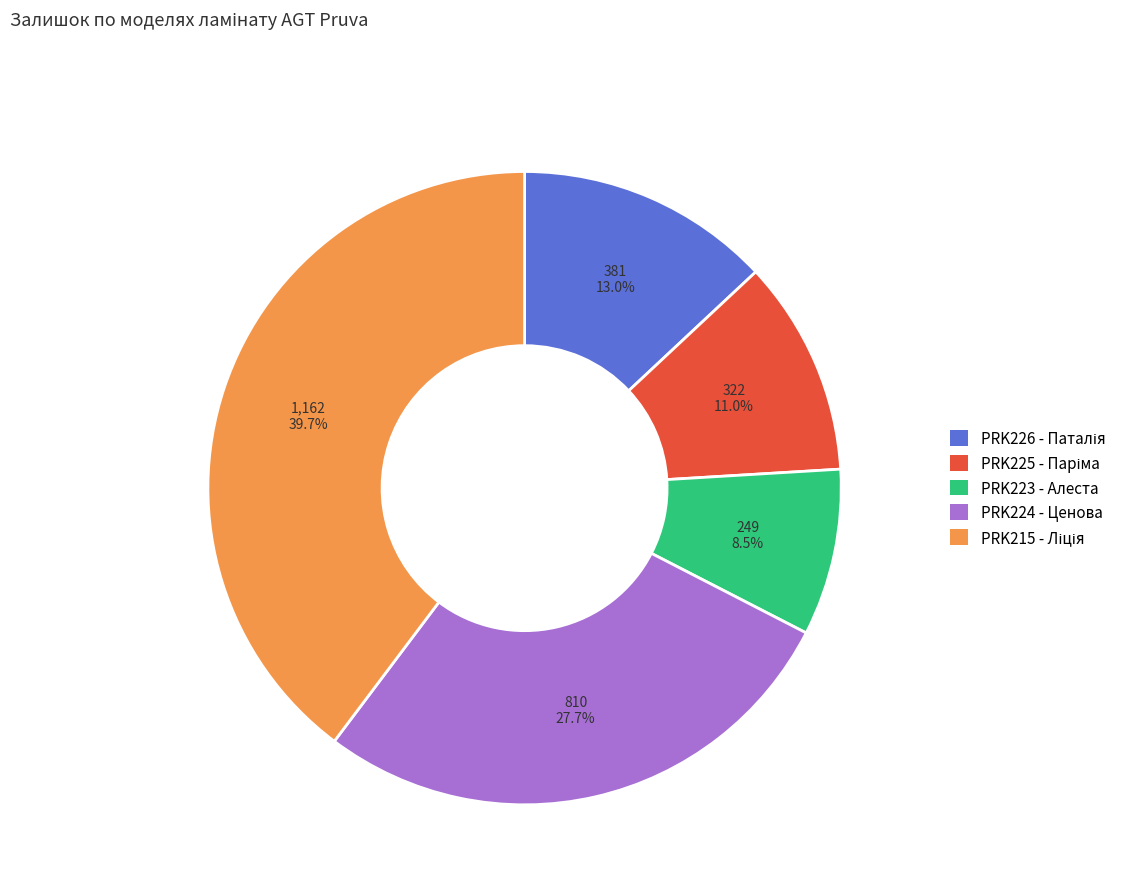

Does any single category account for the majority?

No